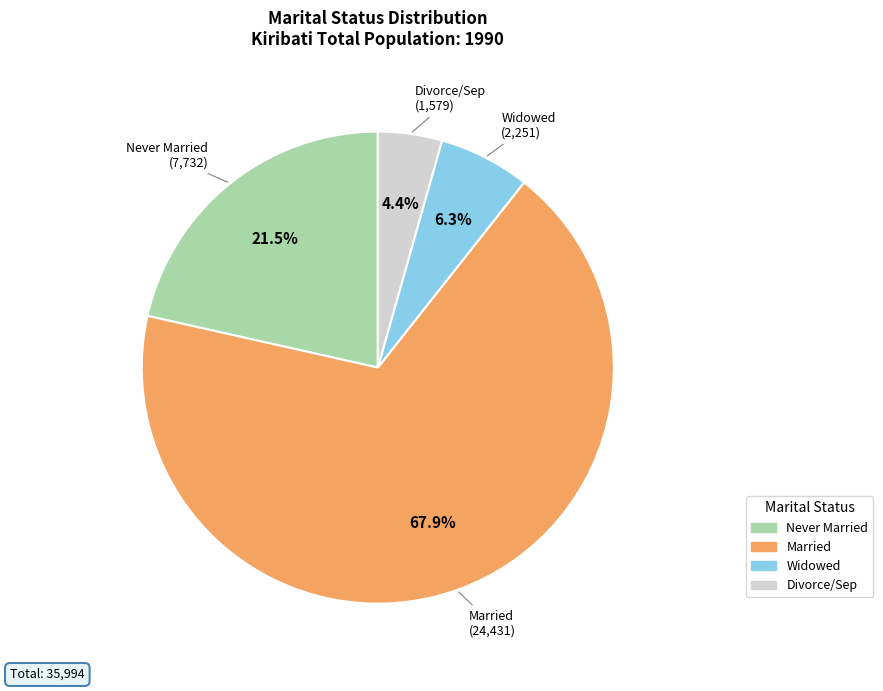

Approximately how many times larger is the value at Never Married compared to Divorce/Sep?

4.9